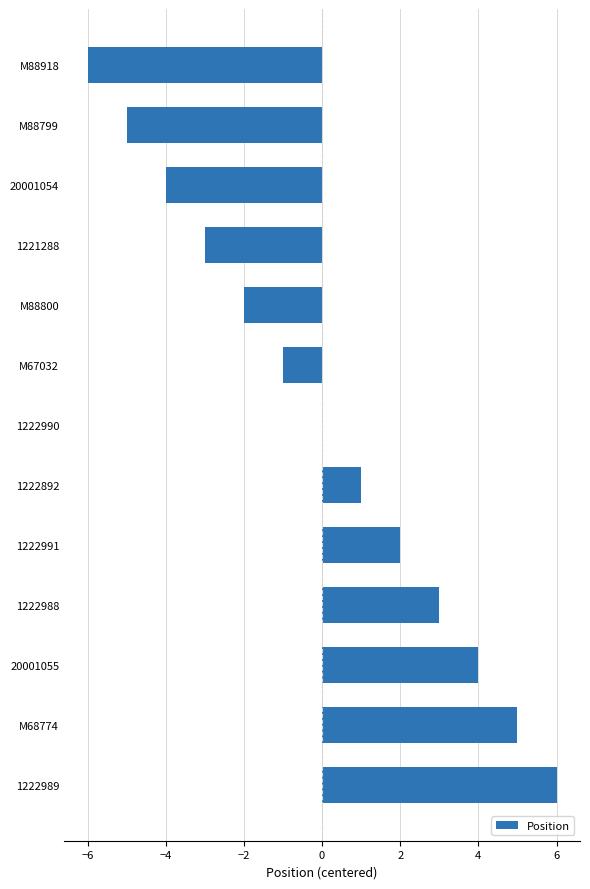

Is it true that the value at 1222990 is -4?

False